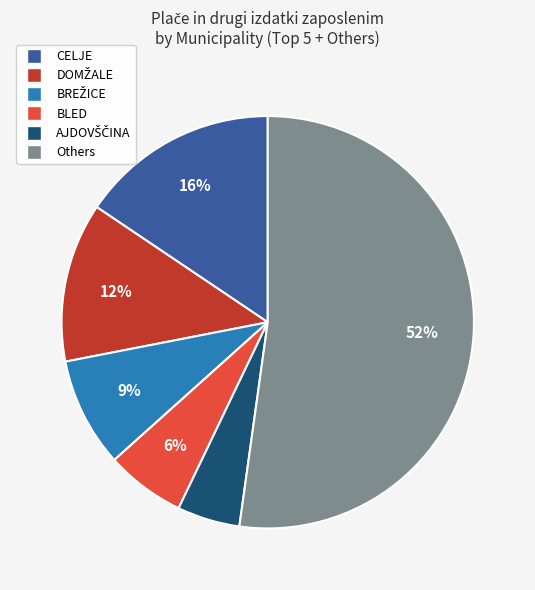

The CELJE slice represents 24% of the pie. True or false?

False